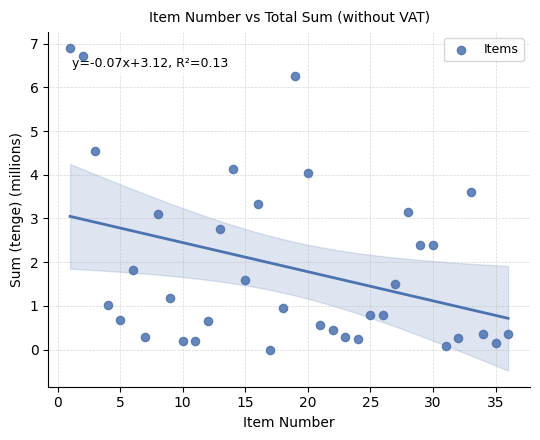

What is the range of X values (max minus min)?

35.0